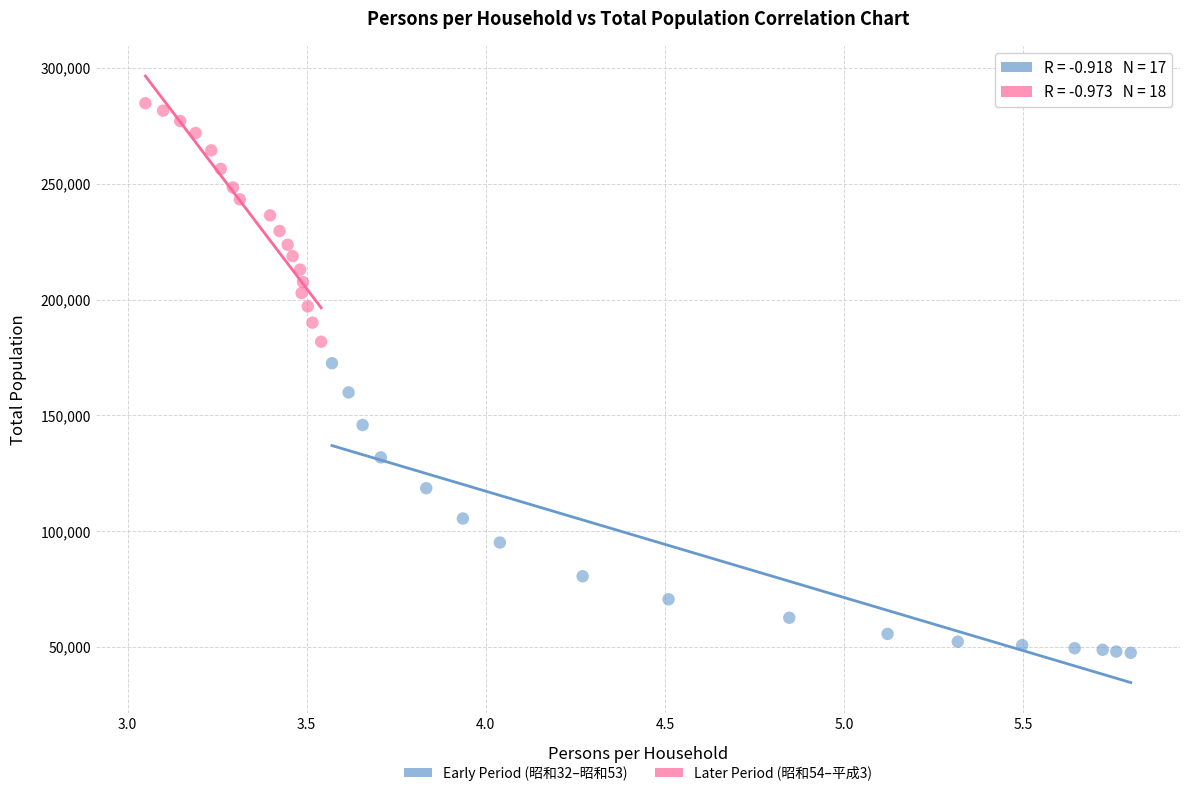

Which series has the largest Y range (max minus min)?

Early Period (昭和32–昭和53)